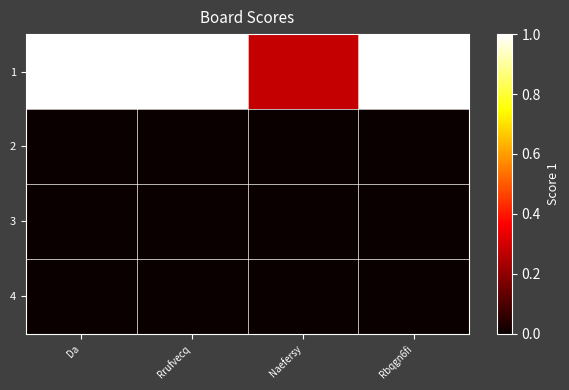

Which has a higher value, Da or Rrufvecq?

Da